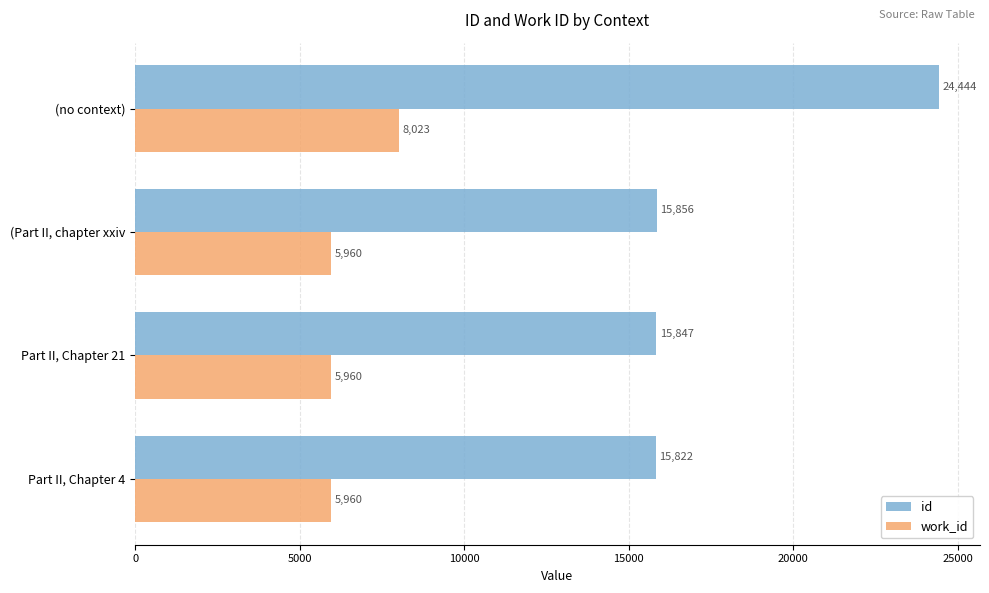

List the series in order of their overall mean, highest first.

id, work_id